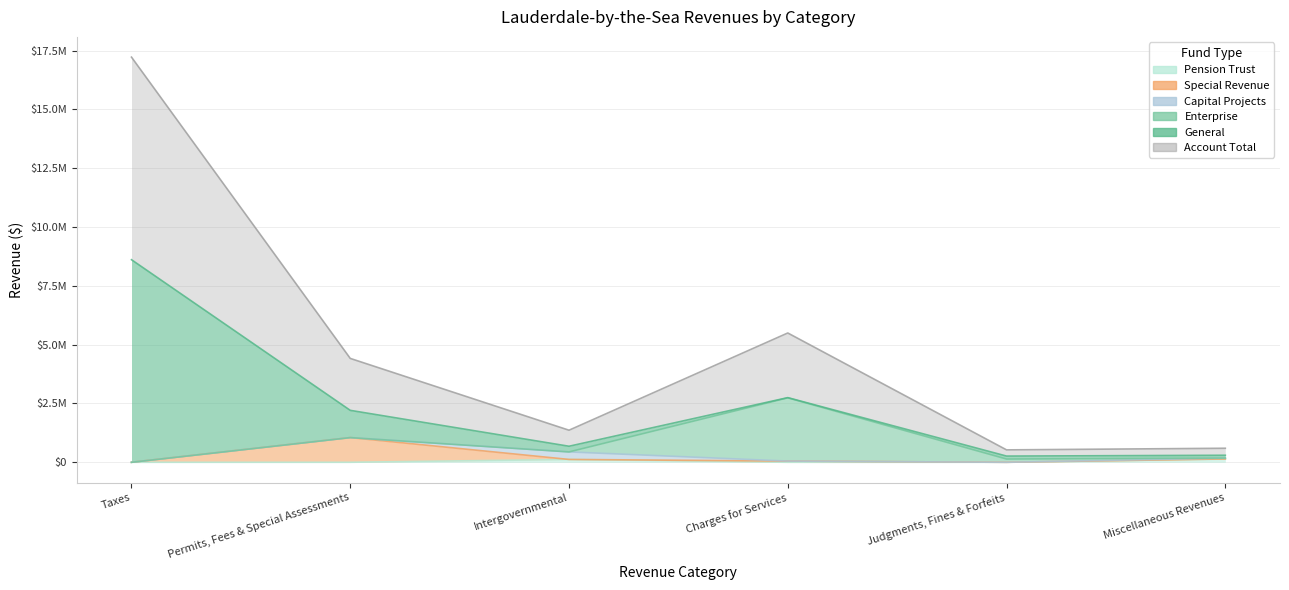

What is the label of the 4th point from the left?

Charges for Services